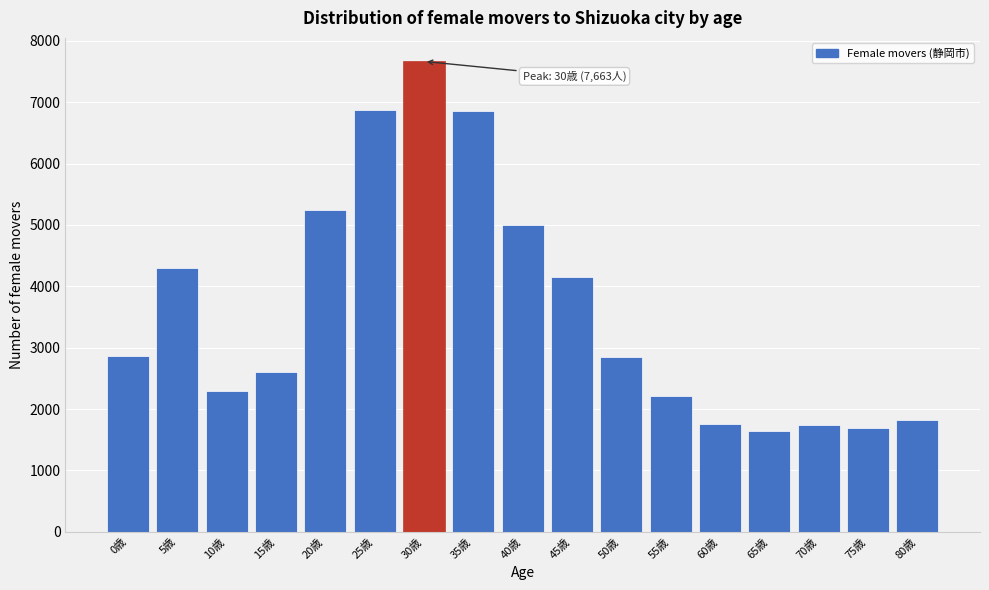

Approximately how many times larger is the value at 20歳 compared to 55歳?

2.4